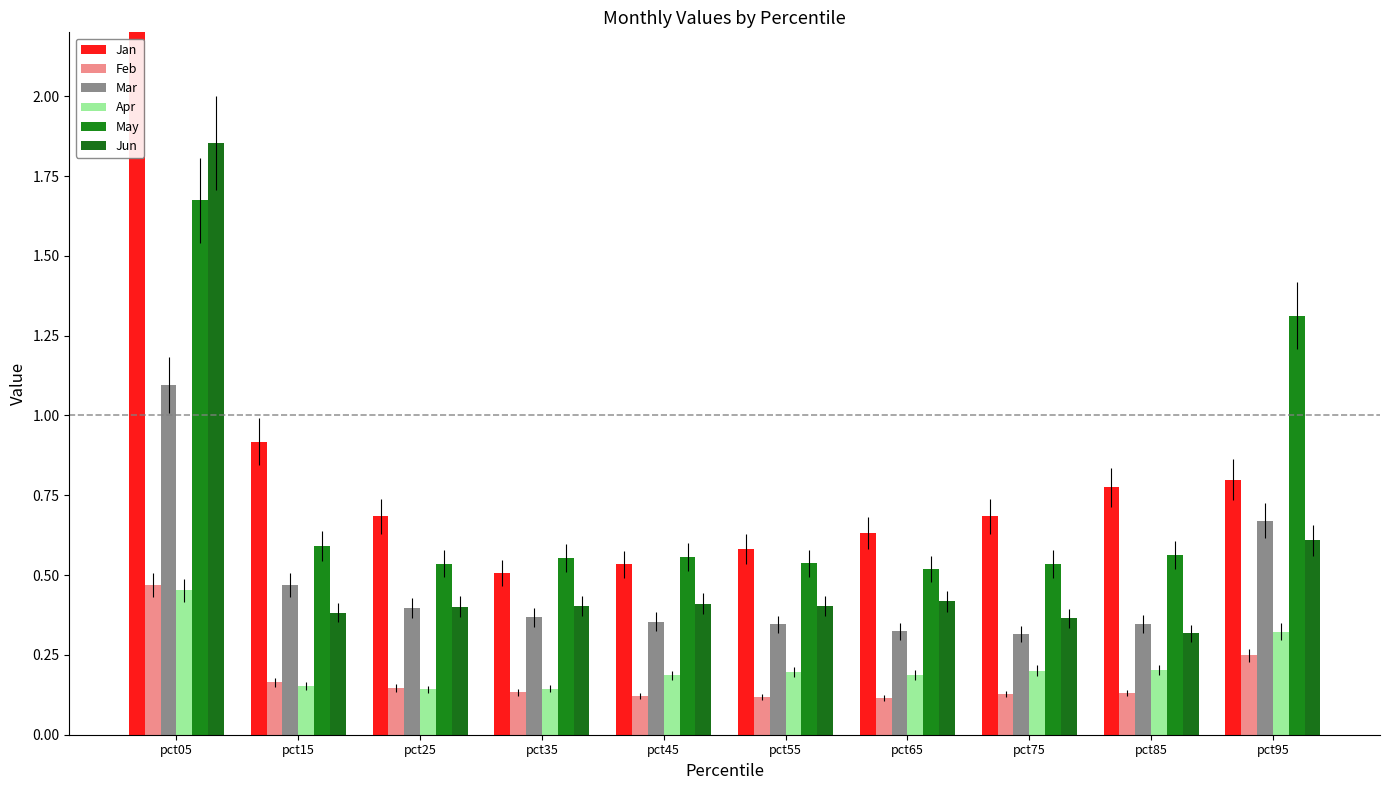

Which series has the widest spread of values?

Jan